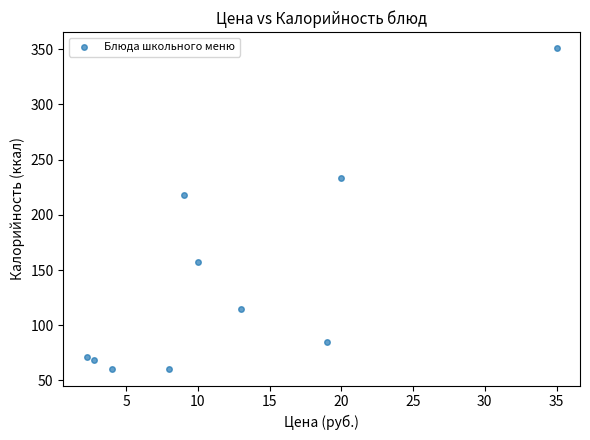

What is the average Y value?

142